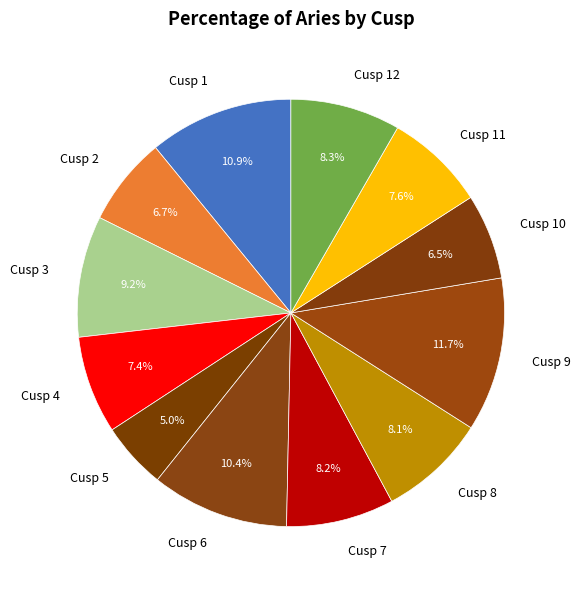

Does Cusp 9 represent more than half of the total?

No